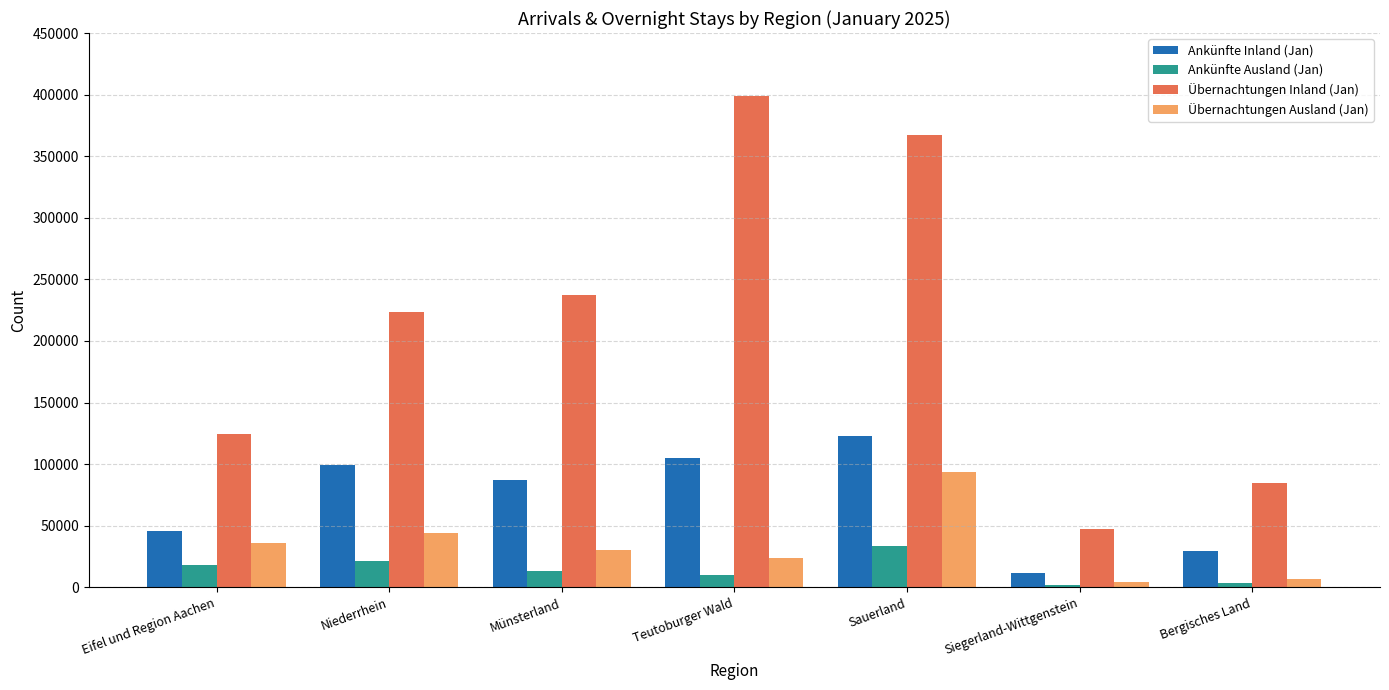

Is it true that Ankünfte Ausland (Jan) equals 33189 at Sauerland?

True